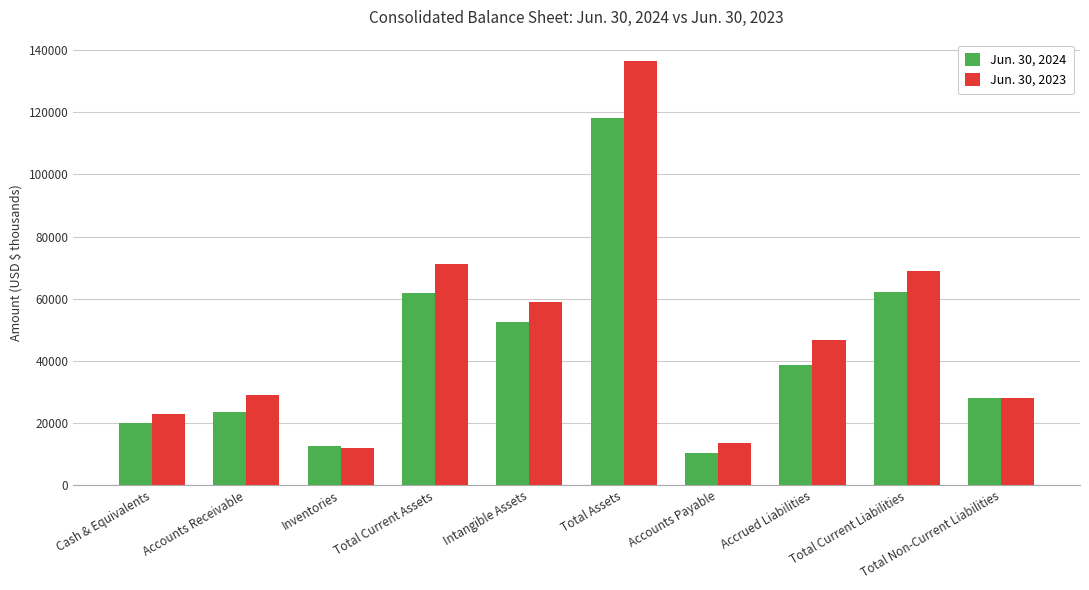

Between Intangible Assets and Accrued Liabilities, which series saw the biggest shift?

Jun. 30, 2024